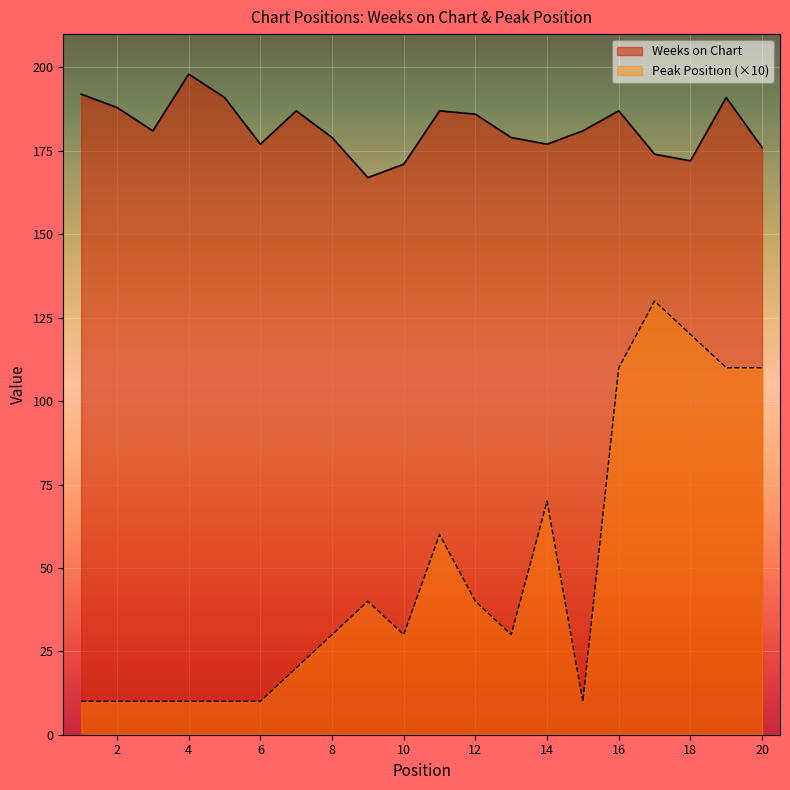

At how many categories does at least one series exceed 19?

20